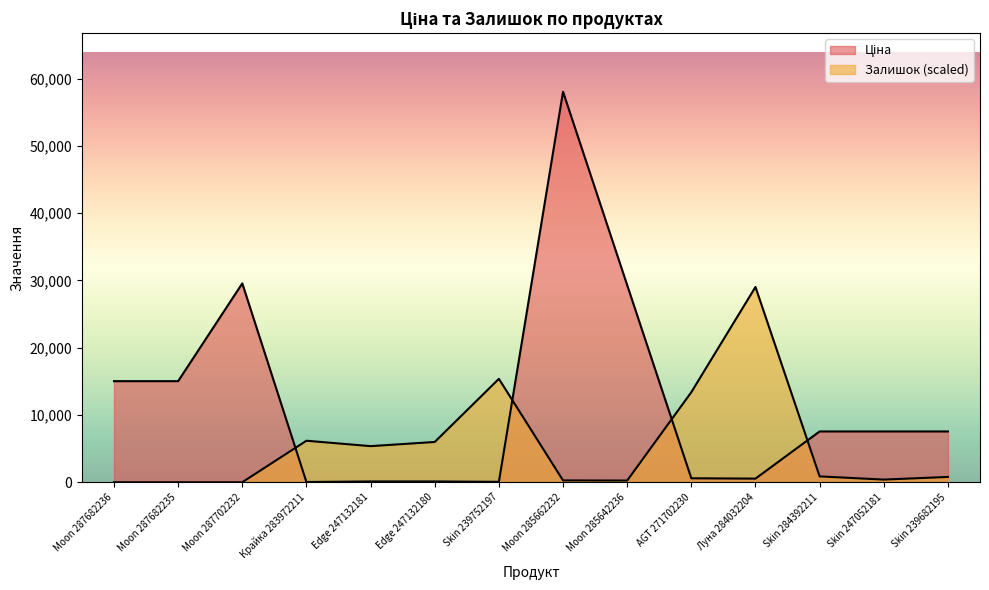

What is the approximate value of Ціна at Skin 239752197?

56.7